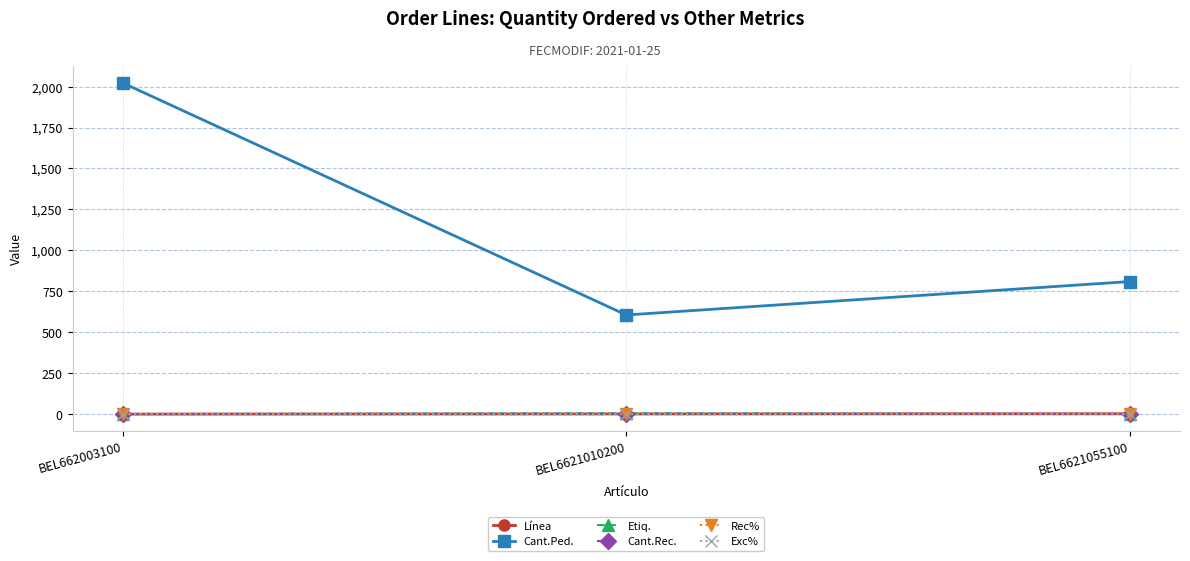

What is the spread (max minus min) of values at BEL6621055100?

810